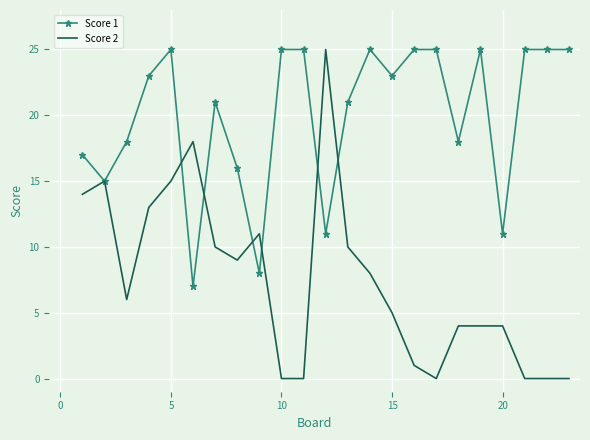

Which series has the widest spread of values?

Score 2